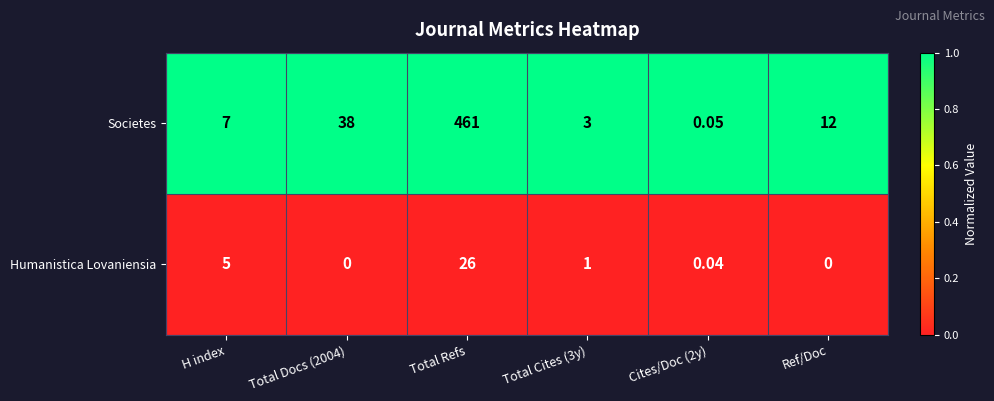

Which category has the highest value across all series?

Total Refs